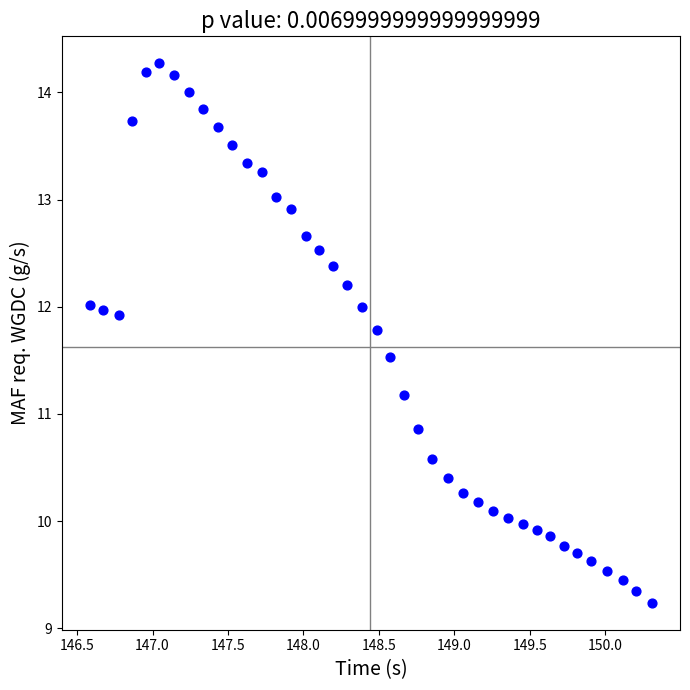

What is the range of Y values (max minus min)?

5.0